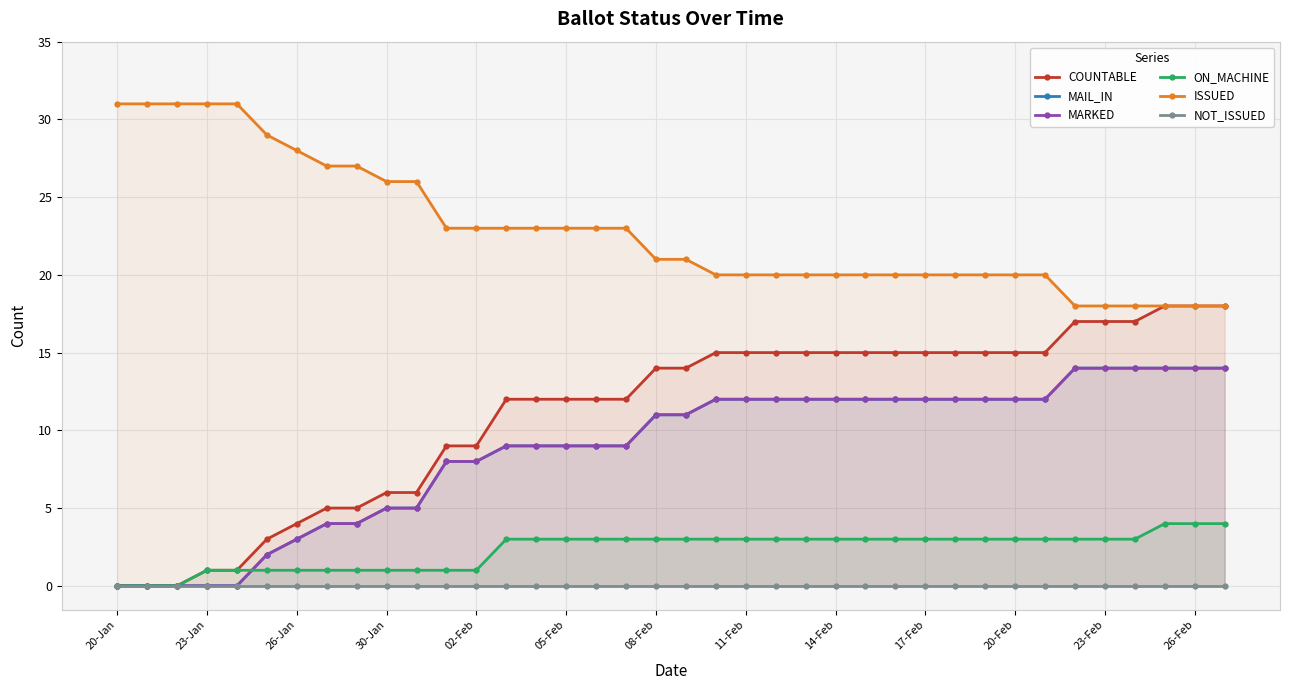

What is the highest value of the ISSUED series?

31